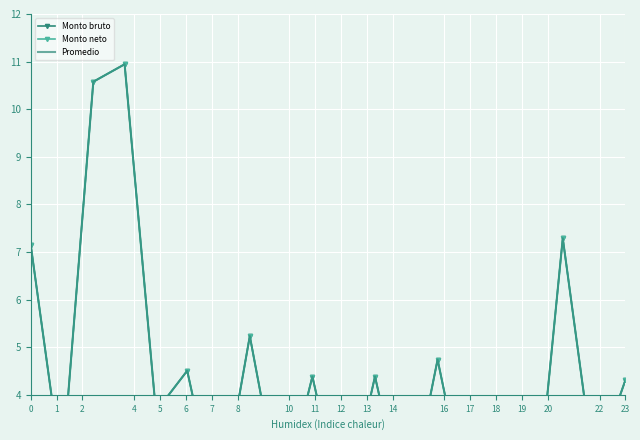

True or false: Monto bruto and Promedio cross at least once.

False